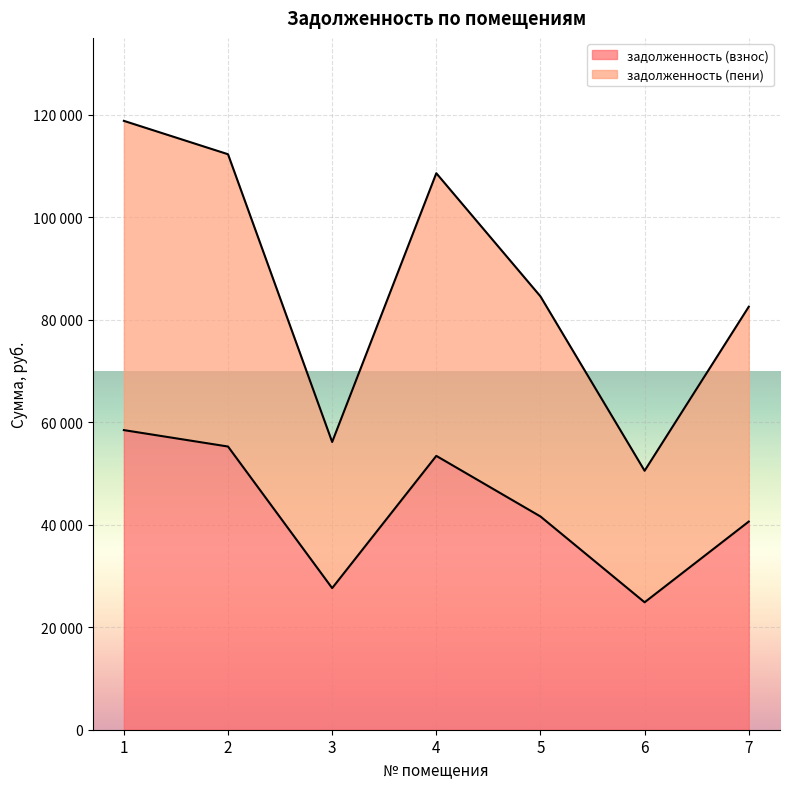

True or false: задолженность (пени) has more than 2 interior local peaks.

False